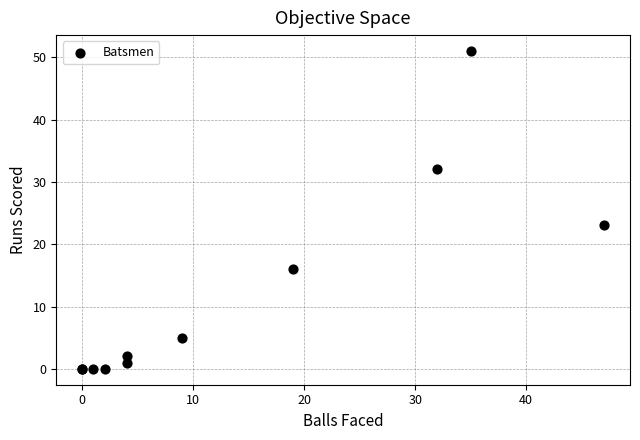

What Y value in the scatter plot is closest to 25?

23